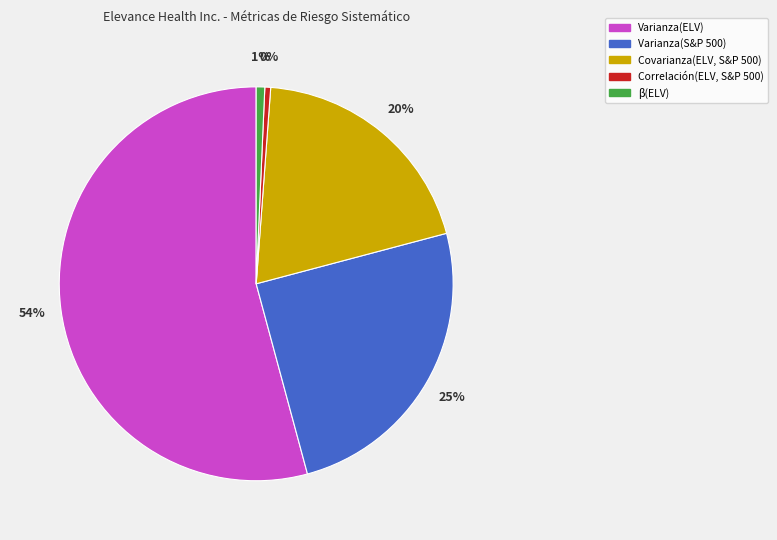

Does Varianza(ELV) represent more than half of the total?

Yes